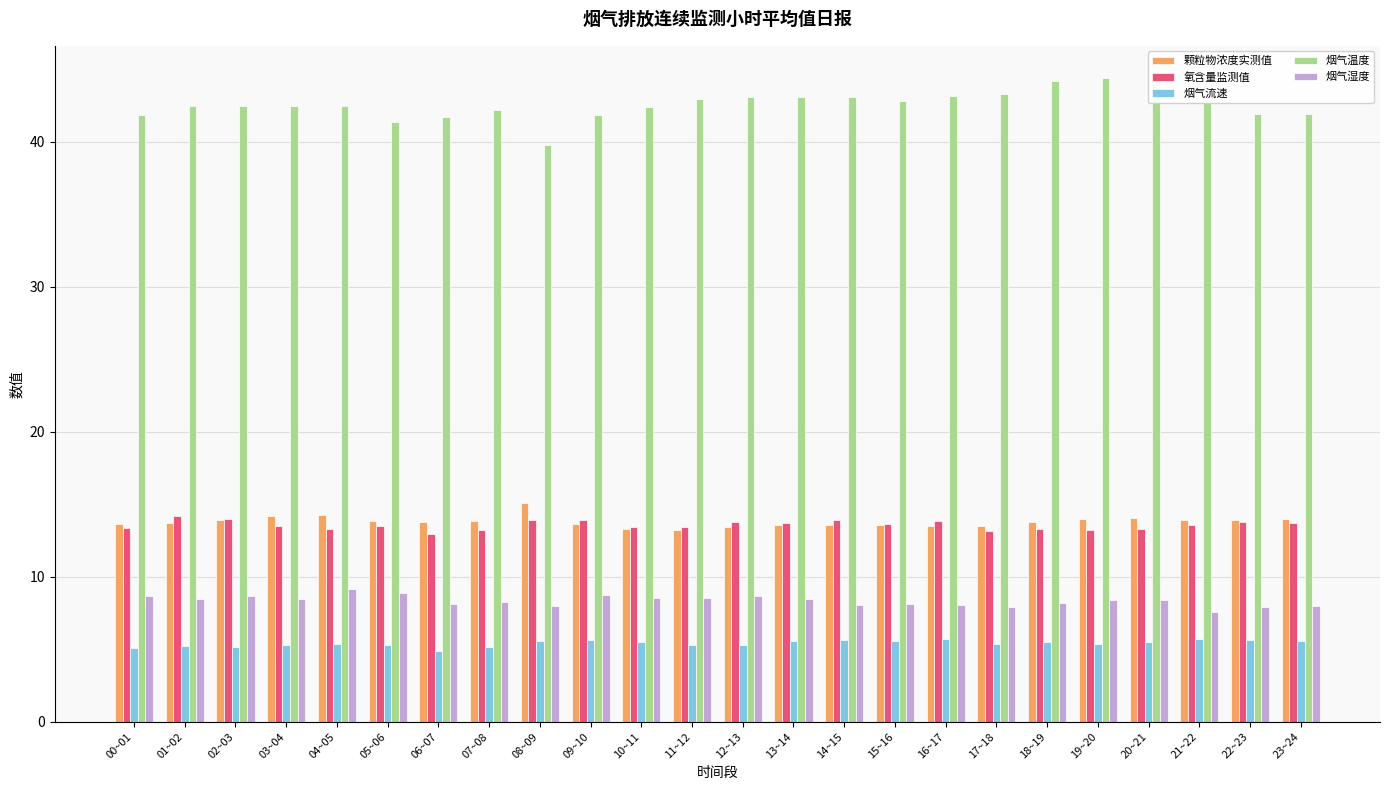

Which series has the largest range (max minus min)?

烟气温度